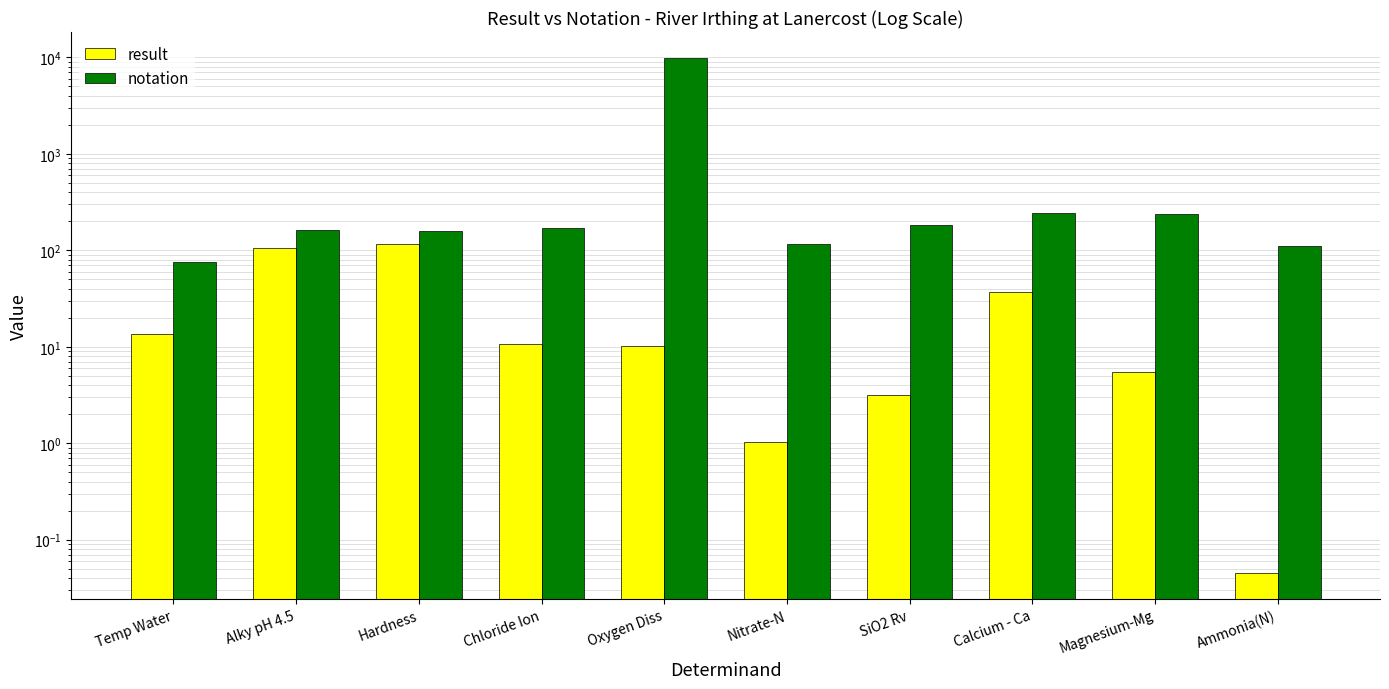

What is the average value of the notation series?

1138.0